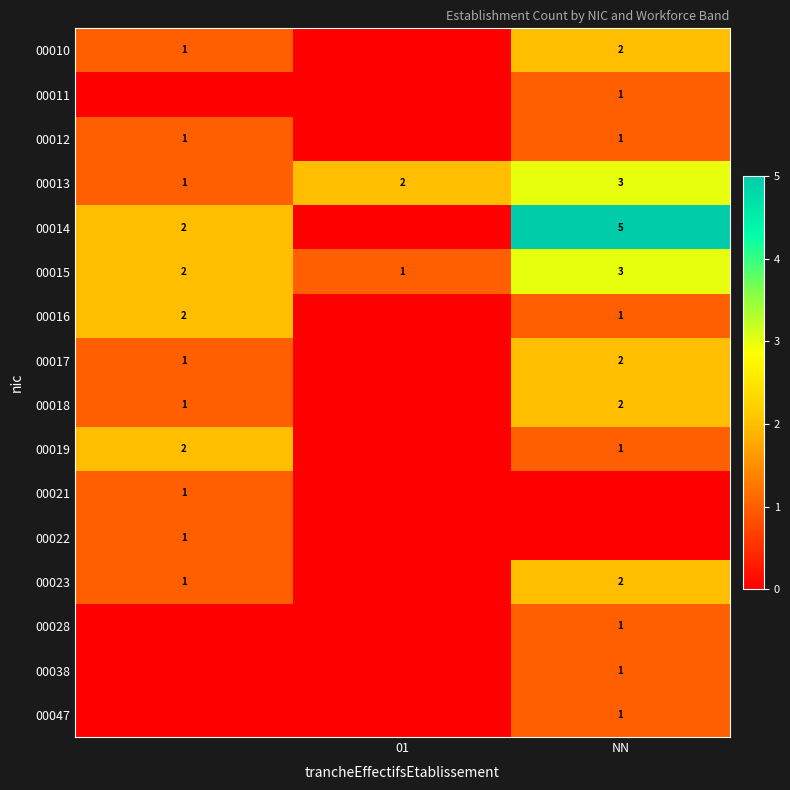

What is the sum of the 00015 values at NN and 01?

4